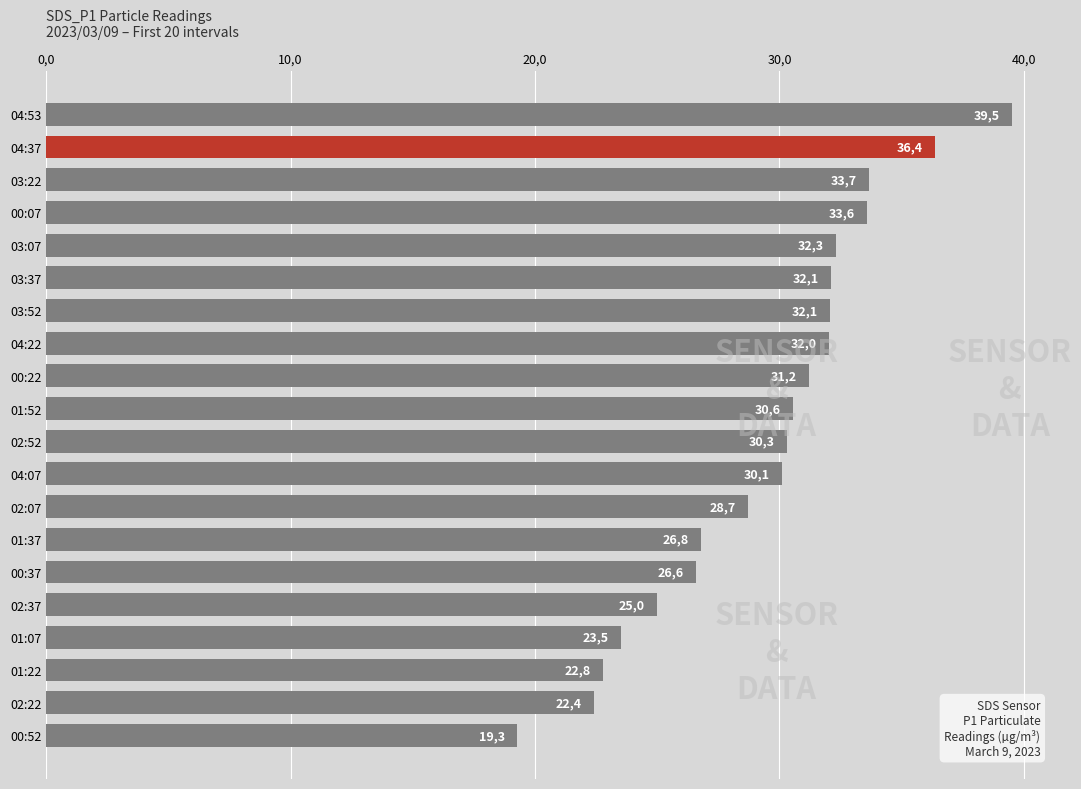

Does the chart contain any negative values?

No